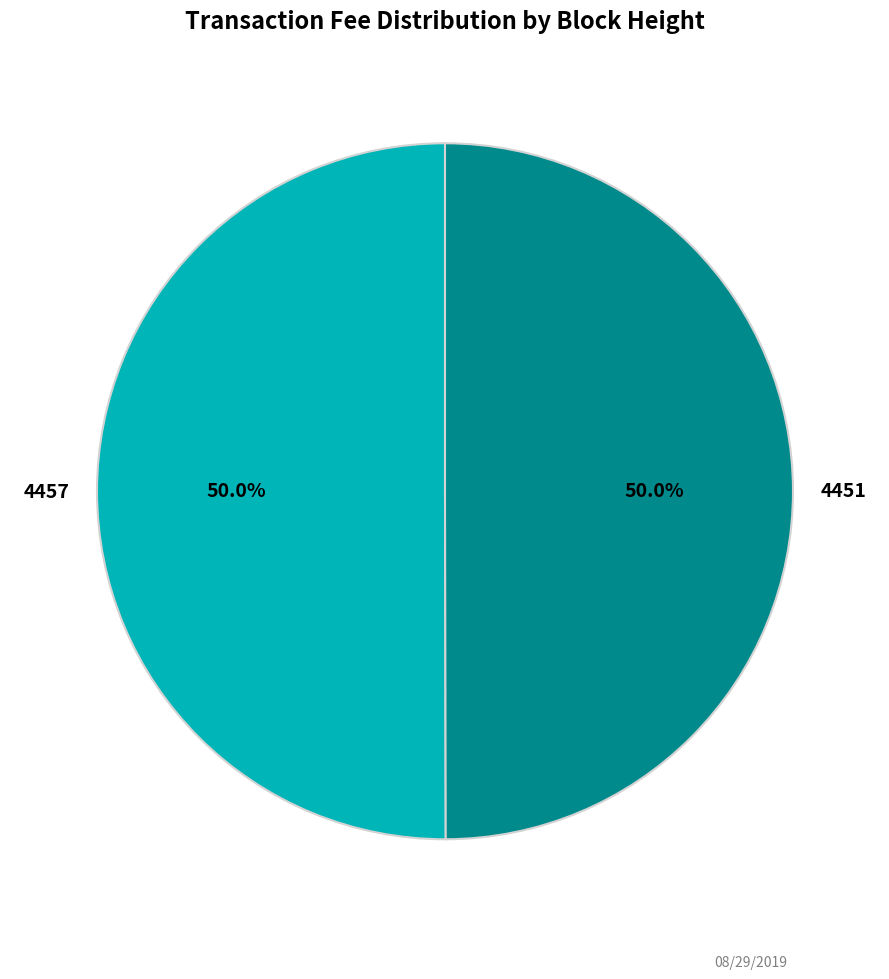

What percentage is NOT represented by 4451?

50.0%